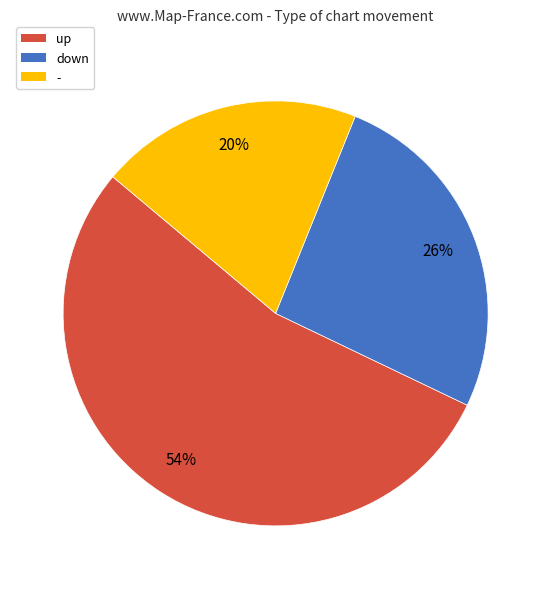

How many segments does this pie chart have?

3